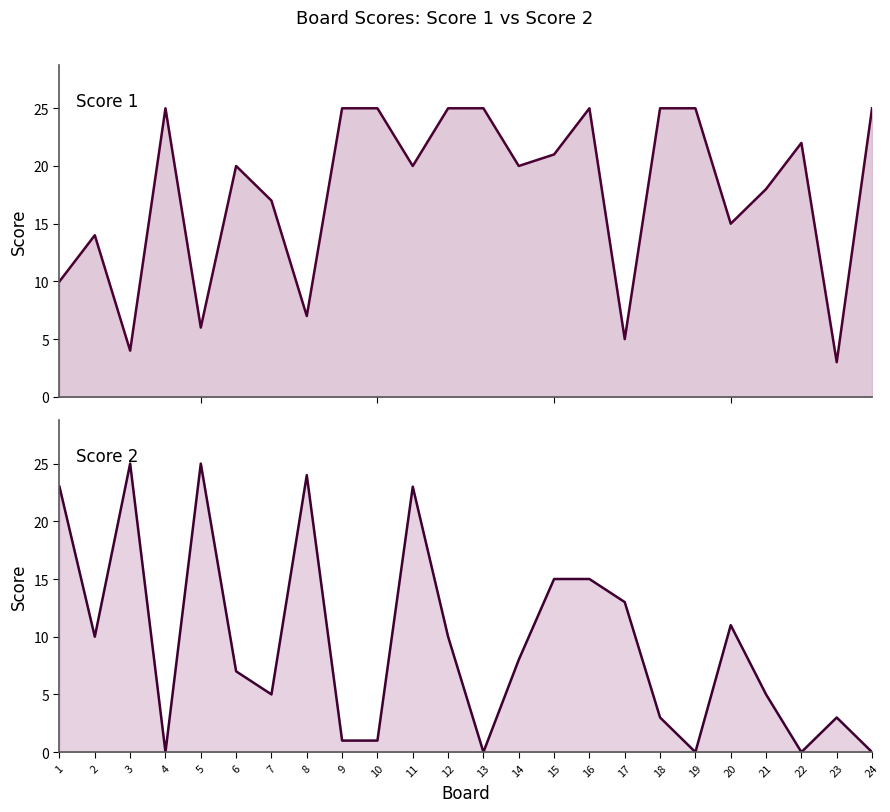

True or false: Score 1 and Score 2 intersect in this chart.

True